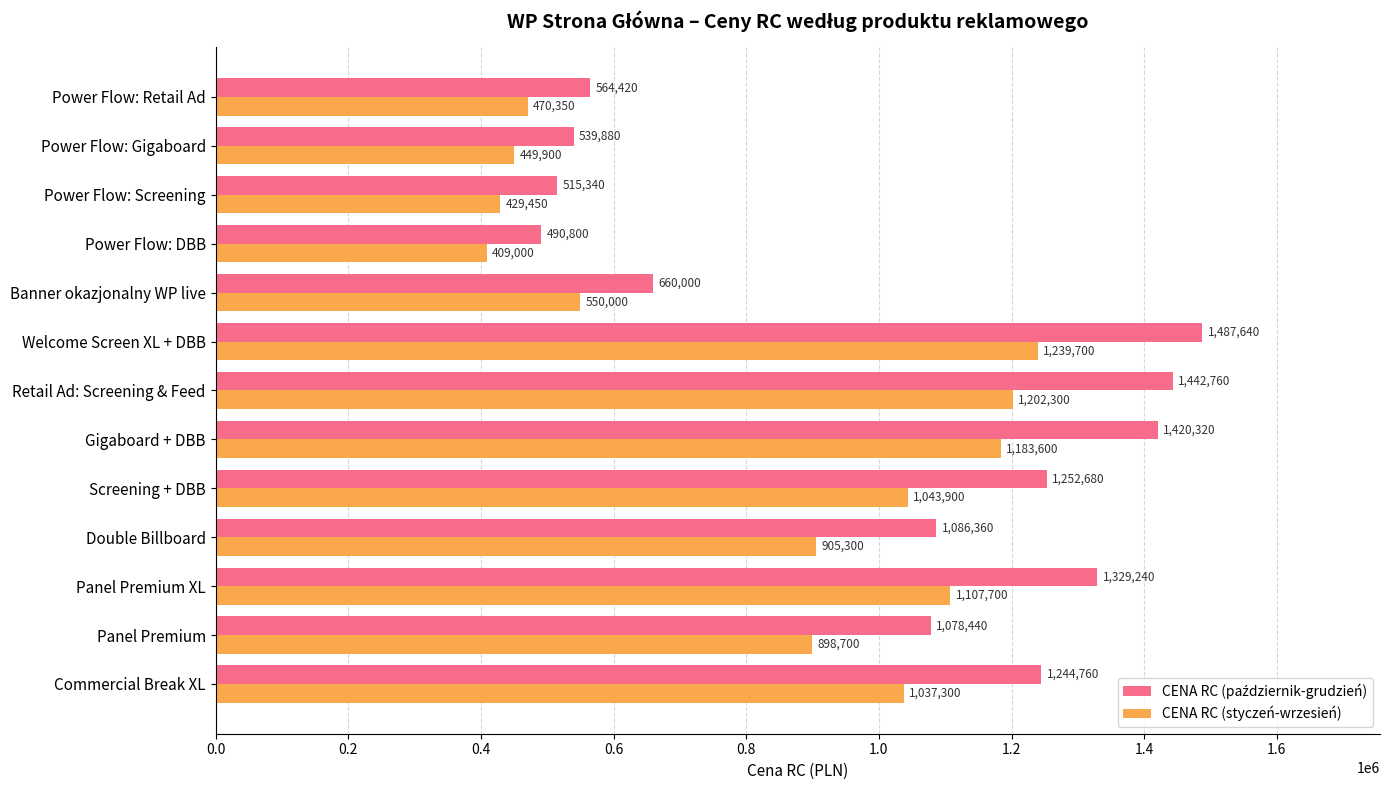

What is the minimum value for CENA RC (styczeń-wrzesień)?

409000